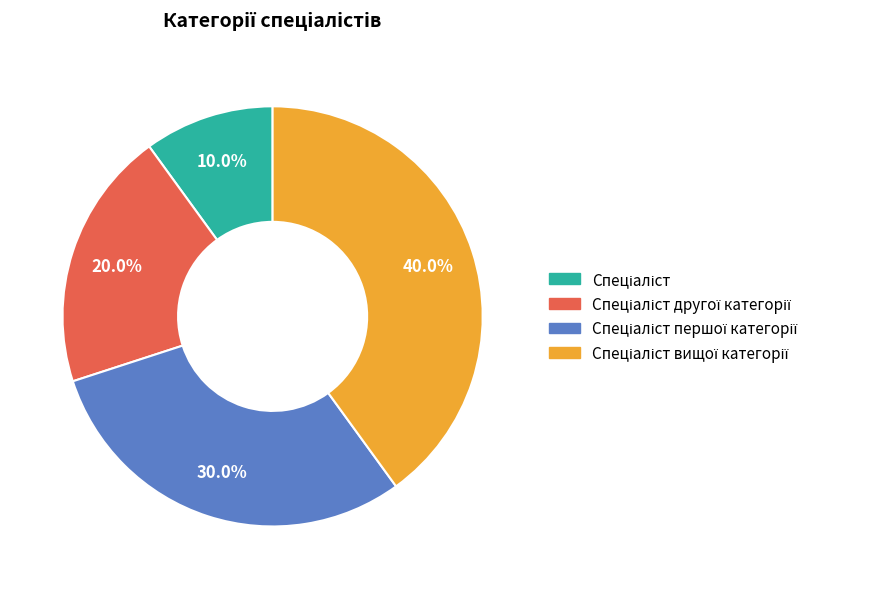

Is there any slice that represents more than half of the pie?

No